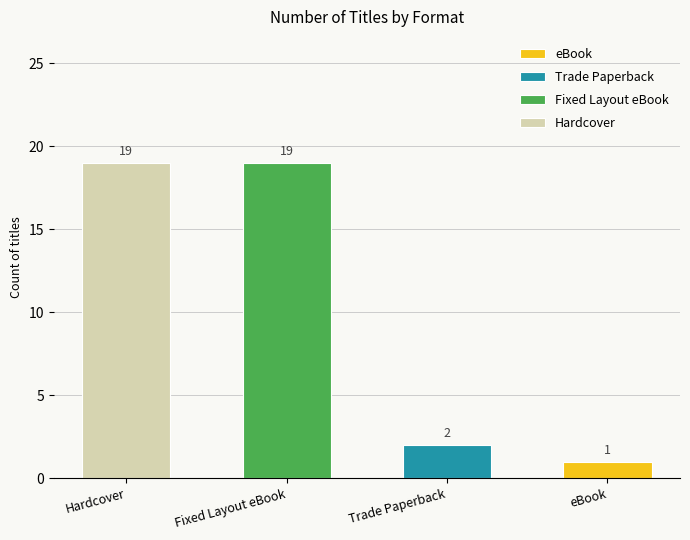

Approximately how many times larger is the value at Fixed Layout eBook compared to eBook?

19.0